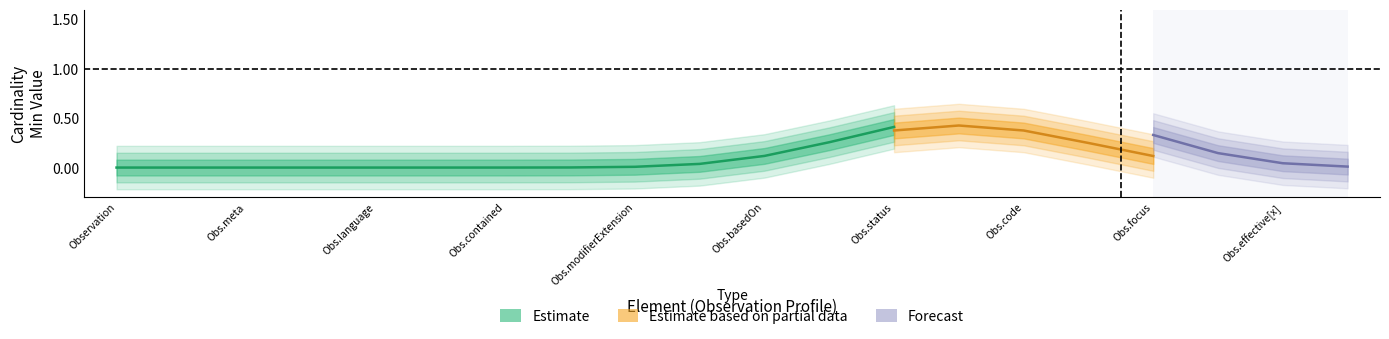

At which category is the sum across all series the highest?

Observation.status